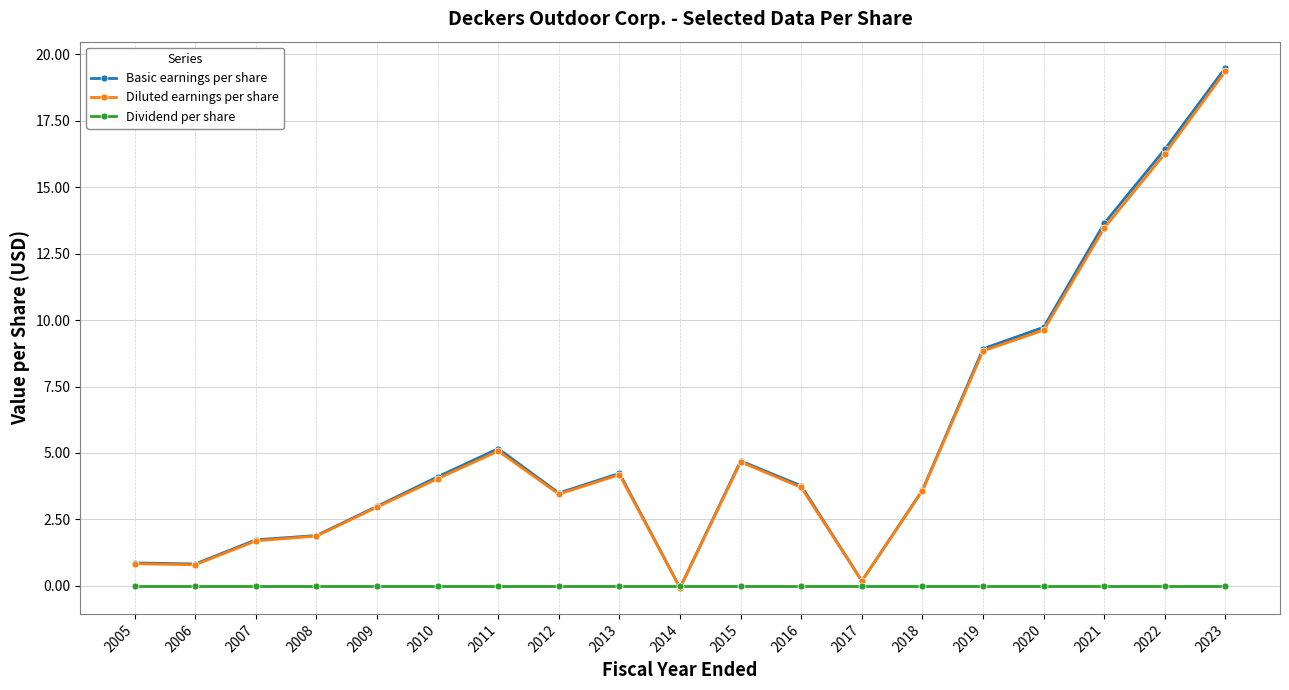

What is the spread (max minus min) of values at 2015?

4.7